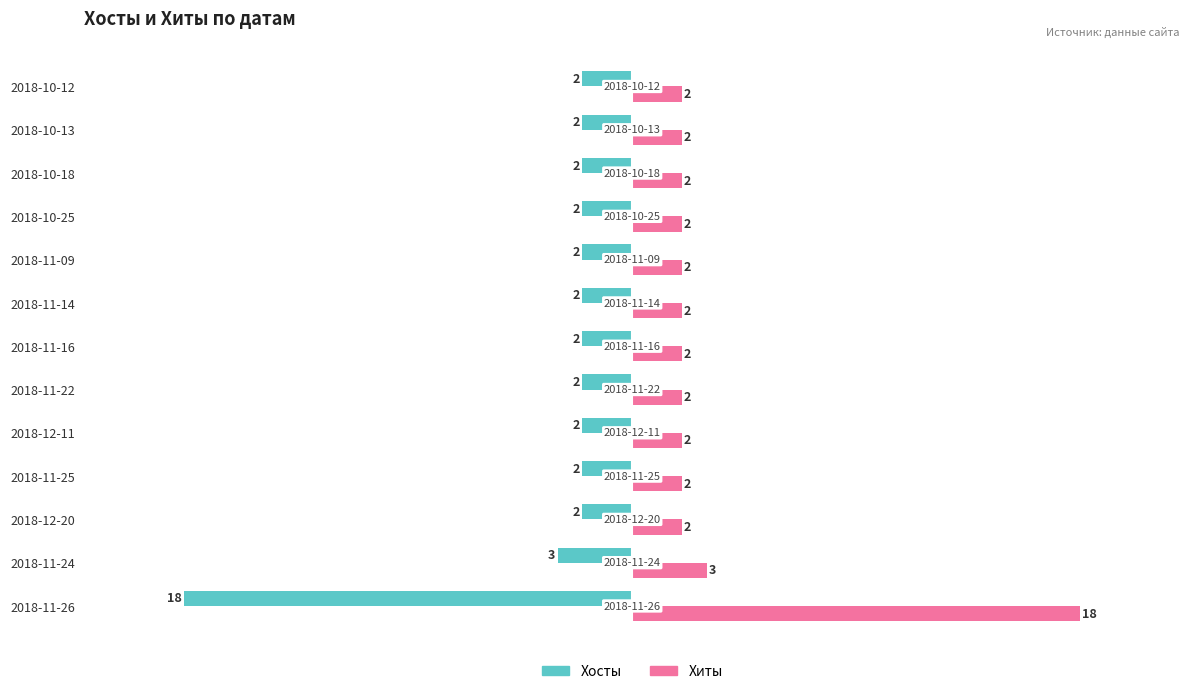

What are all the series names shown in the legend?

Хосты, Хиты